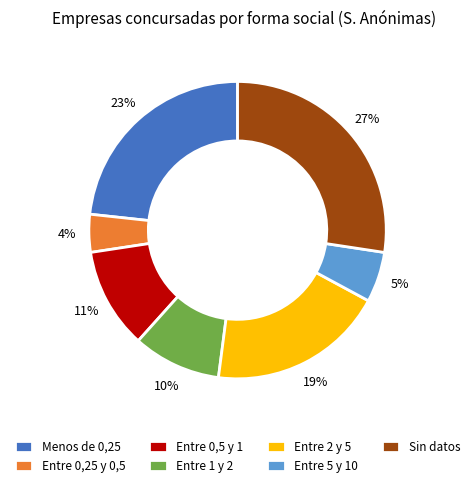

Is there a majority slice in this chart?

No